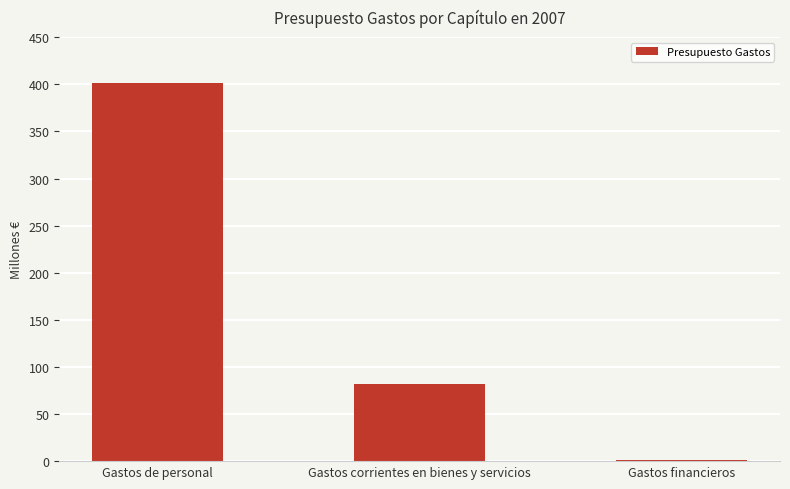

Reading left to right, list all the values displayed in this chart.

401626210	82077730	1599350